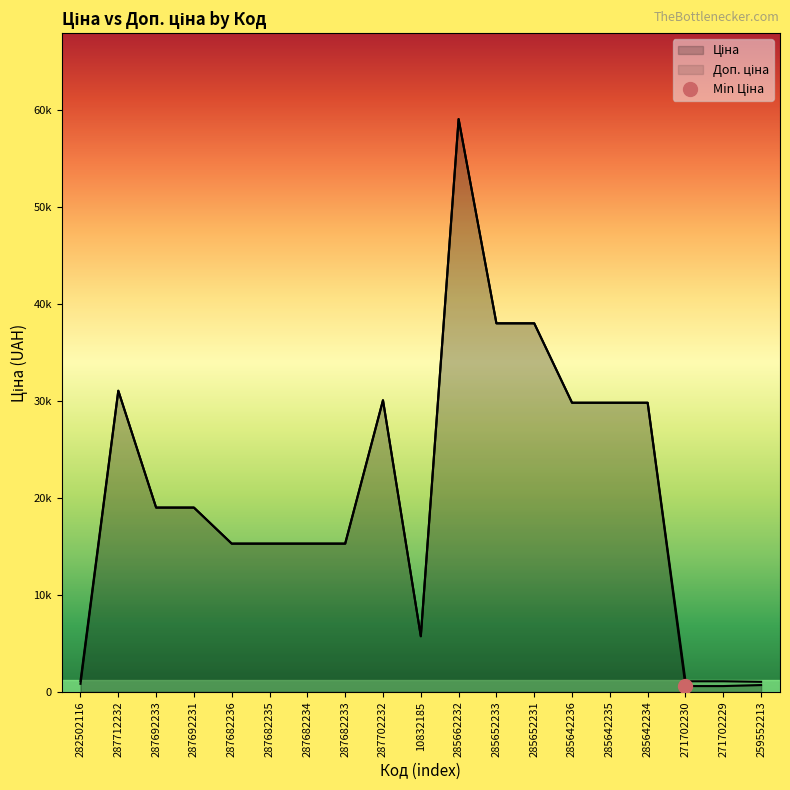

Where does the Ціна series first go above 19005?

287712232